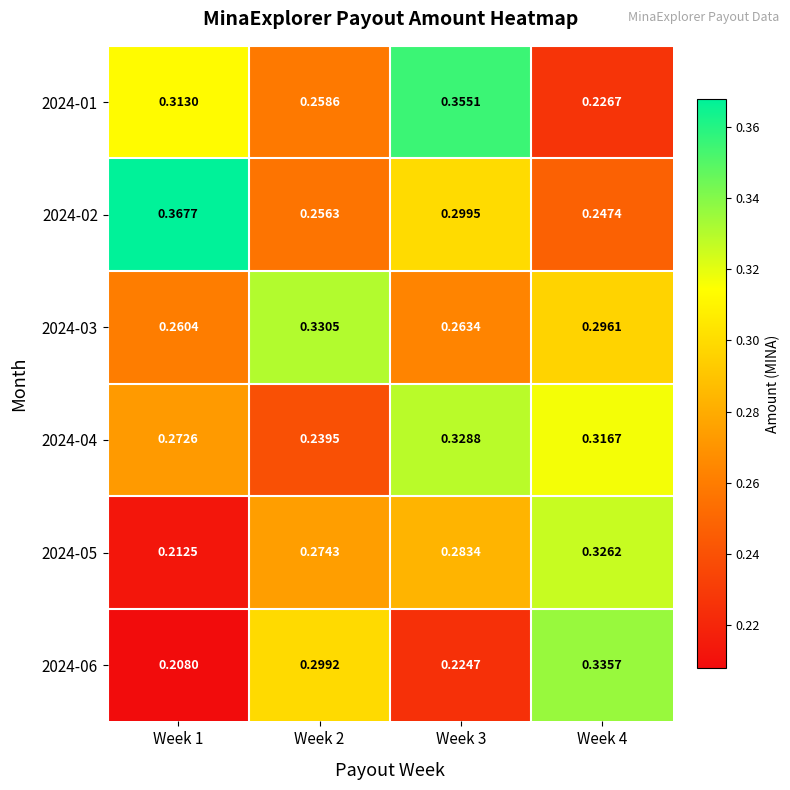

At how many categories does at least one series exceed 0?

4